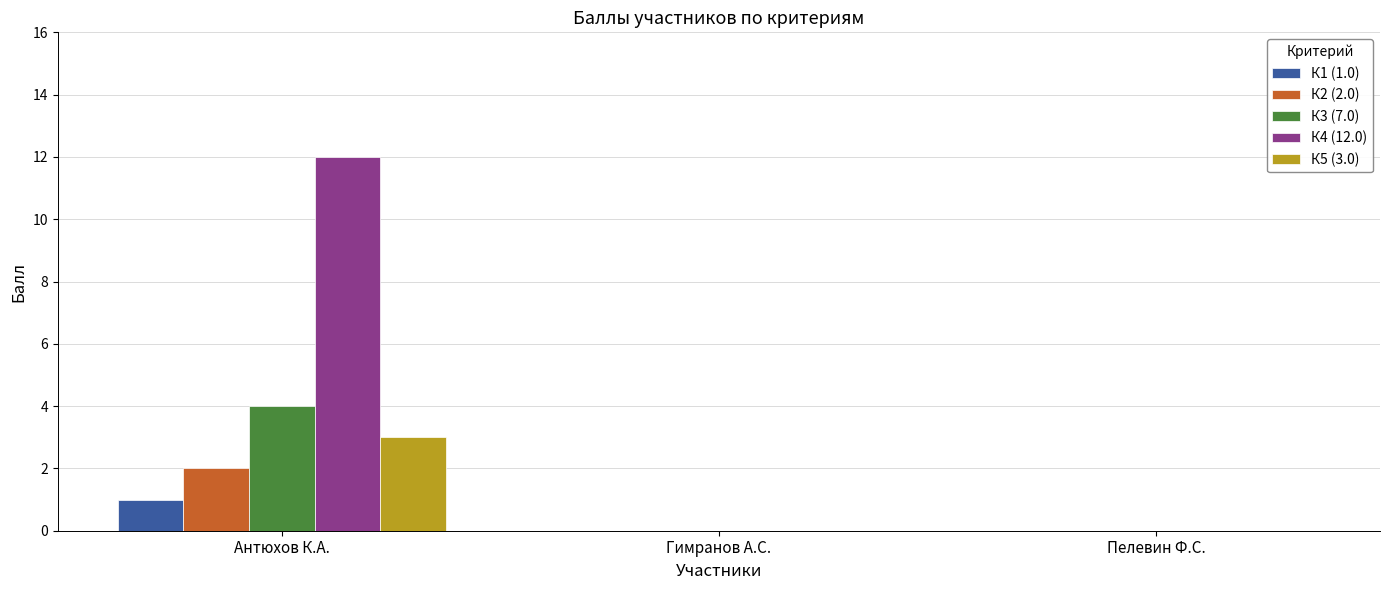

At which label does К1 (1.0) reach its peak?

Антюхов К.А.